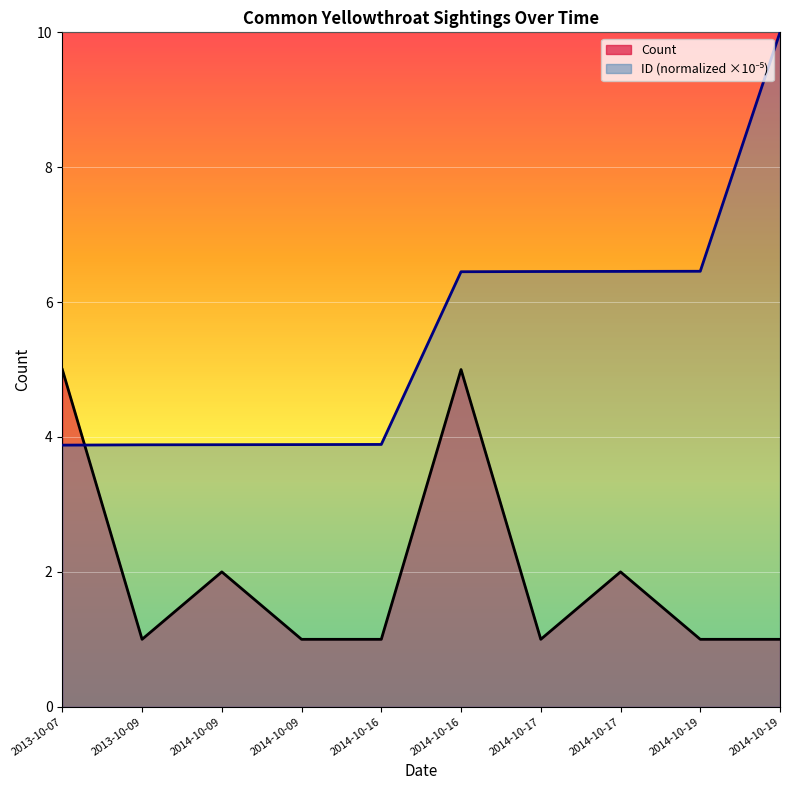

What is the sum of the Count values at 2014-10-09 and 2014-10-09?

3.0